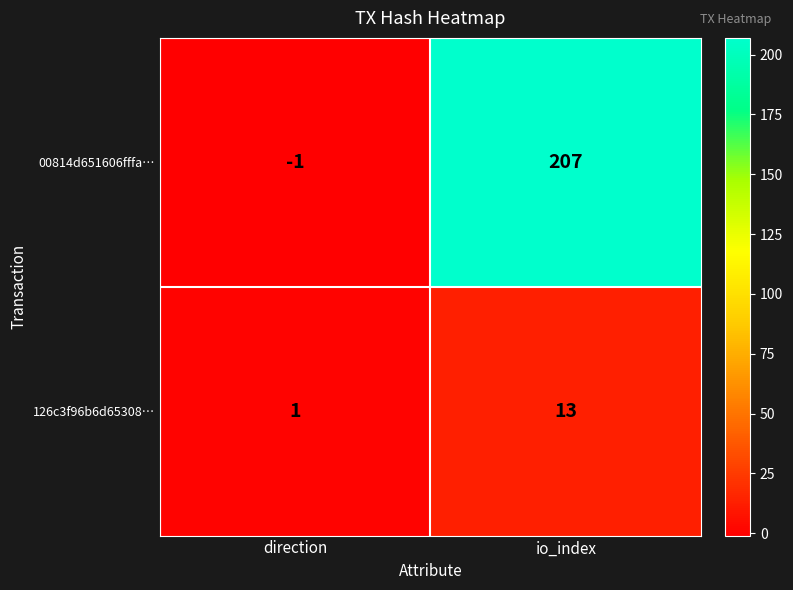

What is the difference between the 126c3f96b6d65308… values at io_index and direction?

12